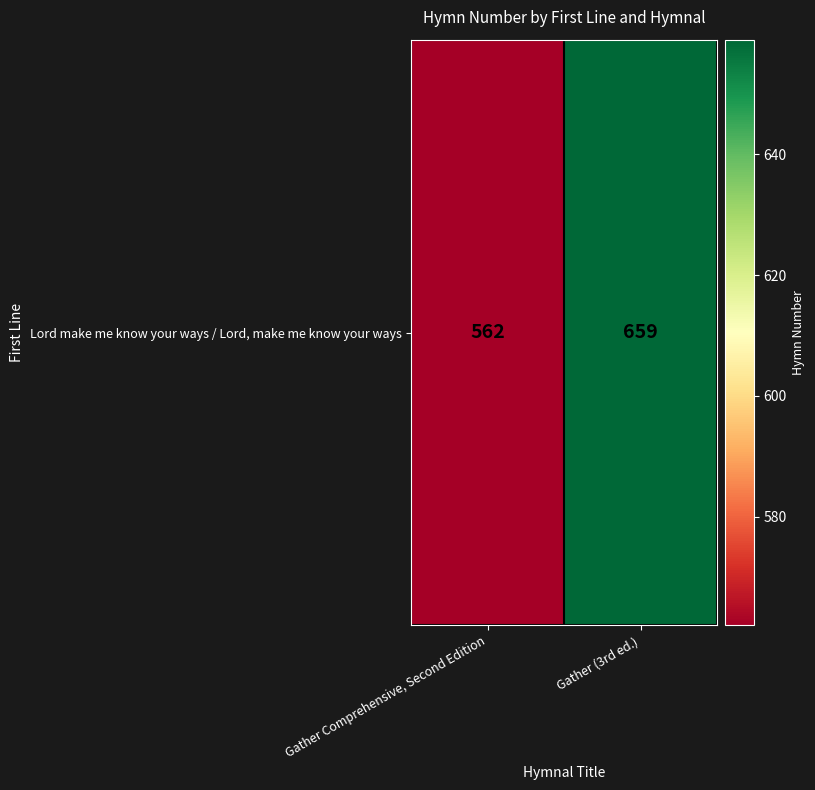

What is the sum of all values?

1221